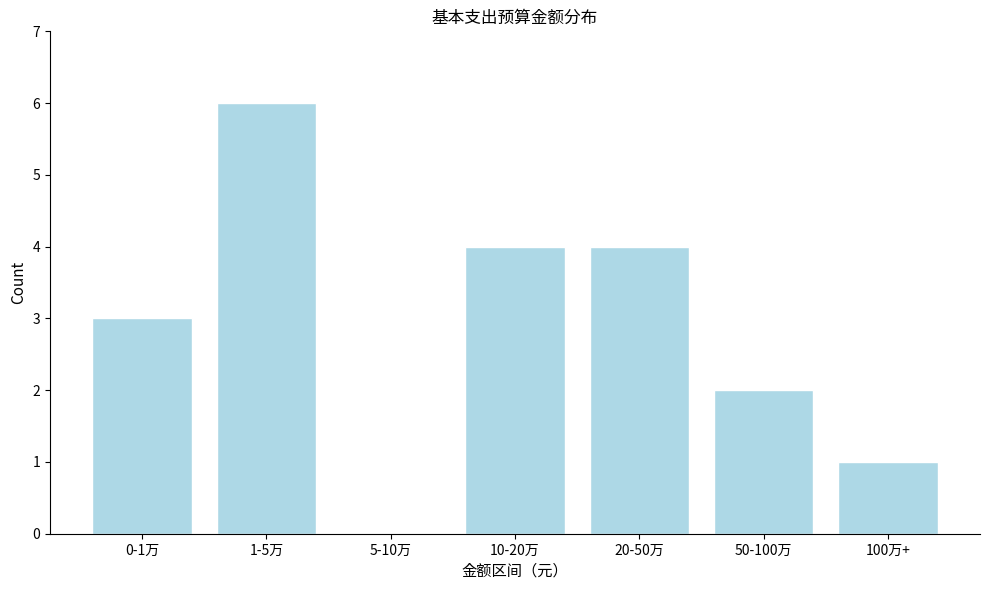

Reading left to right, list all the values displayed in this chart.

0-1万=3	1-5万=6	5-10万=0	10-20万=4	20-50万=4	50-100万=2	100万+=1